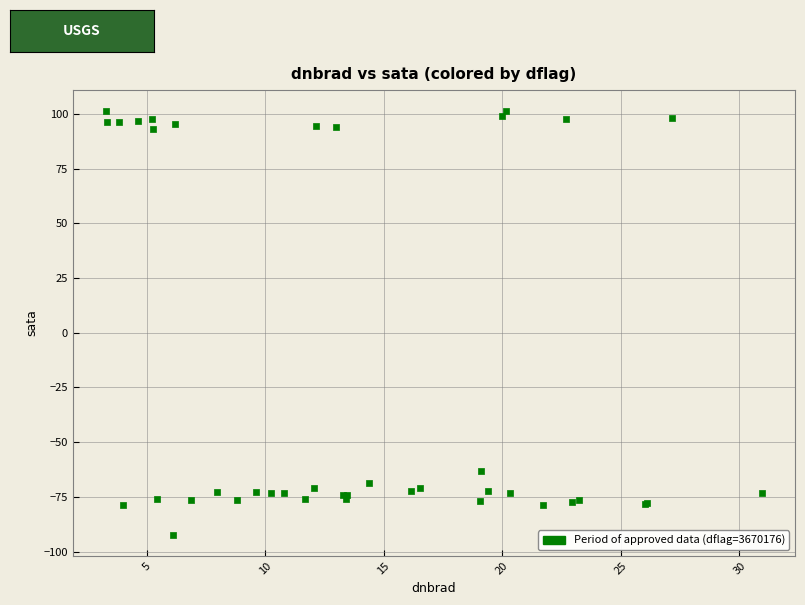

What Y value in the scatter plot is closest to 4?

-63.1